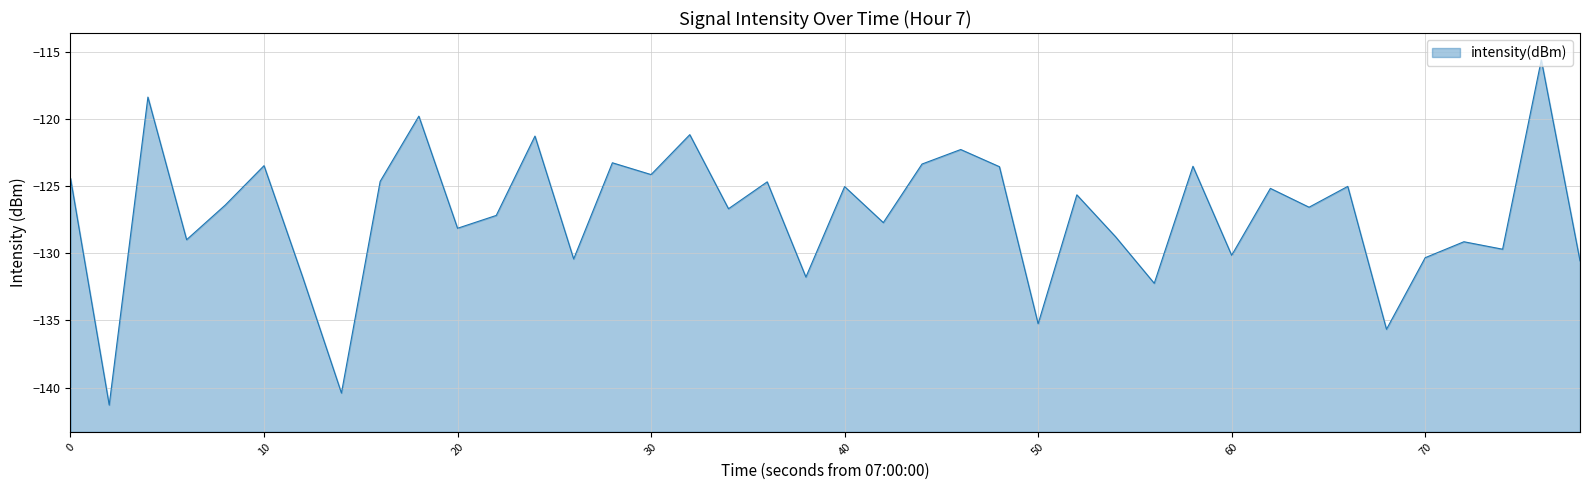

Which has a higher value, 39 or 30?

30